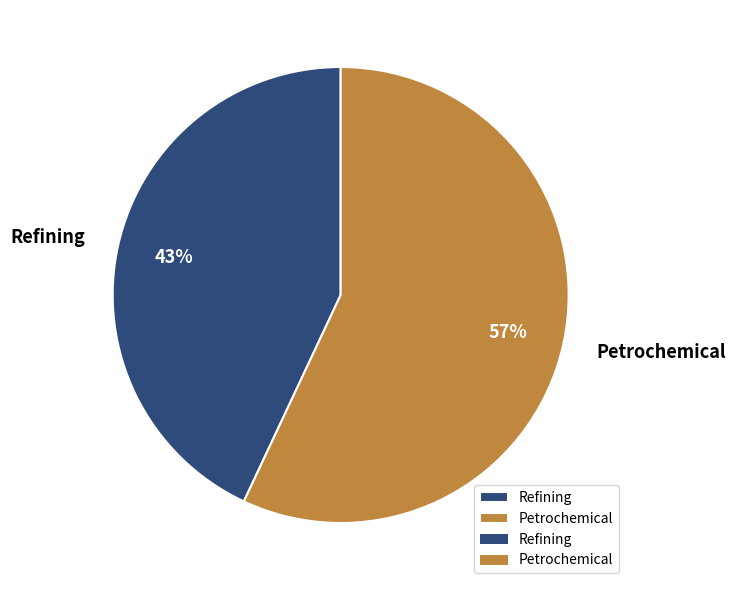

Which category has the smallest portion of the pie?

Refining